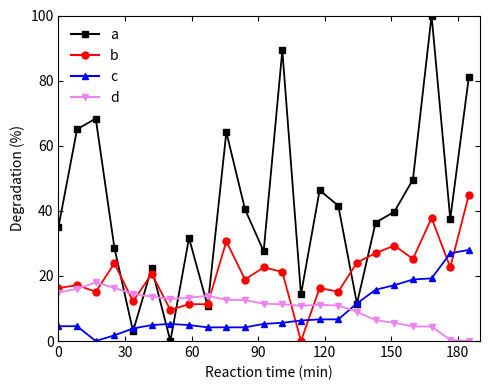

How many positive values does the a series have?

22